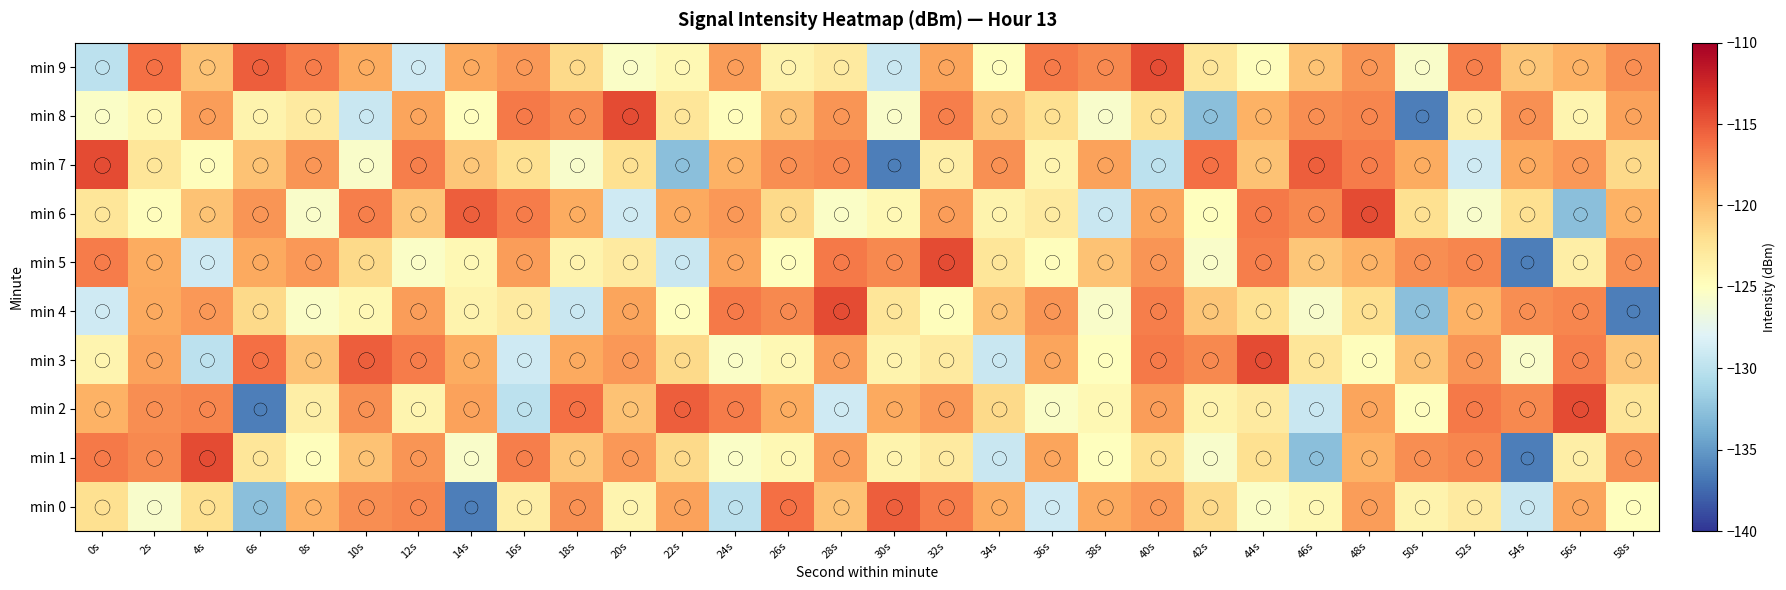

Reading right to left, list all the values displayed in this chart.

min 0: 58s=-124.9	56s=-118.6	54s=-129.2	52s=-123.0	50s=-123.9	48s=-118.2	46s=-124.4	44s=-125.4	42s=-121.6	40s=-118.1	38s=-118.9	36s=-128.9	34s=-119.0	32s=-116.8	30s=-115.4	28s=-120.3	26s=-116.2	24s=-129.9	22s=-118.5	20s=-124.0	18s=-117.6	16s=-123.4	14s=-136.5	12s=-117.2	10s=-117.5	8s=-119.3	6s=-132.7	4s=-122.2	2s=-125.7	0s=-122.1
min 1: 58s=-117.6	56s=-123.4	54s=-136.5	52s=-117.2	50s=-117.5	48s=-119.3	46s=-132.7	44s=-122.2	42s=-125.7	40s=-122.1	38s=-124.9	36s=-118.6	34s=-129.2	32s=-123.0	30s=-123.9	28s=-118.2	26s=-124.4	24s=-125.4	22s=-121.6	20s=-118.1	18s=-120.5	16s=-116.9	14s=-125.5	12s=-117.9	10s=-120.3	8s=-124.8	6s=-122.6	4s=-114.4	2s=-117.3	0s=-116.6
min 2: 58s=-122.6	56s=-114.4	54s=-117.3	52s=-116.6	50s=-124.9	48s=-118.6	46s=-129.2	44s=-123.0	42s=-123.9	40s=-118.2	38s=-124.4	36s=-125.4	34s=-121.6	32s=-118.1	30s=-118.9	28s=-128.9	26s=-119.0	24s=-116.8	22s=-115.4	20s=-120.3	18s=-116.2	16s=-129.9	14s=-118.5	12s=-124.0	10s=-117.6	8s=-123.4	6s=-136.5	4s=-117.2	2s=-117.5	0s=-119.3
min 3: 58s=-120.5	56s=-116.9	54s=-125.5	52s=-117.9	50s=-120.3	48s=-124.8	46s=-122.6	44s=-114.4	42s=-117.3	40s=-116.6	38s=-124.9	36s=-118.6	34s=-129.2	32s=-123.0	30s=-123.9	28s=-118.2	26s=-124.4	24s=-125.4	22s=-121.6	20s=-118.1	18s=-118.9	16s=-128.9	14s=-119.0	12s=-116.8	10s=-115.4	8s=-120.3	6s=-116.2	4s=-129.9	2s=-118.5	0s=-124.0
min 4: 58s=-136.5	56s=-117.2	54s=-117.5	52s=-119.3	50s=-132.7	48s=-122.2	46s=-125.7	44s=-122.1	42s=-120.5	40s=-116.9	38s=-125.5	36s=-117.9	34s=-120.3	32s=-124.8	30s=-122.6	28s=-114.4	26s=-117.3	24s=-116.6	22s=-124.9	20s=-118.6	18s=-129.2	16s=-123.0	14s=-123.9	12s=-118.2	10s=-124.4	8s=-125.4	6s=-121.6	4s=-118.1	2s=-118.9	0s=-128.9
min 5: 58s=-117.6	56s=-123.4	54s=-136.5	52s=-117.2	50s=-117.5	48s=-119.3	46s=-120.5	44s=-116.9	42s=-125.5	40s=-117.9	38s=-120.3	36s=-124.8	34s=-122.6	32s=-114.4	30s=-117.3	28s=-116.6	26s=-124.9	24s=-118.6	22s=-129.2	20s=-123.0	18s=-123.9	16s=-118.2	14s=-124.4	12s=-125.4	10s=-121.6	8s=-118.1	6s=-118.9	4s=-128.9	2s=-119.0	0s=-116.8
min 6: 58s=-119.3	56s=-132.7	54s=-122.2	52s=-125.7	50s=-122.1	48s=-114.4	46s=-117.3	44s=-116.6	42s=-124.9	40s=-118.6	38s=-129.2	36s=-123.0	34s=-123.9	32s=-118.2	30s=-124.4	28s=-125.4	26s=-121.6	24s=-118.1	22s=-118.9	20s=-128.9	18s=-119.0	16s=-116.8	14s=-115.4	12s=-120.5	10s=-116.9	8s=-125.5	6s=-117.9	4s=-120.3	2s=-124.8	0s=-122.6
min 7: 58s=-121.6	56s=-118.1	54s=-118.9	52s=-128.9	50s=-119.0	48s=-116.8	46s=-115.4	44s=-120.3	42s=-116.2	40s=-129.9	38s=-118.5	36s=-124.0	34s=-117.6	32s=-123.4	30s=-136.5	28s=-117.2	26s=-117.5	24s=-119.3	22s=-132.7	20s=-122.2	18s=-125.7	16s=-122.1	14s=-120.5	12s=-116.9	10s=-125.5	8s=-117.9	6s=-120.3	4s=-124.8	2s=-122.6	0s=-114.4
min 8: 58s=-118.5	56s=-124.0	54s=-117.6	52s=-123.4	50s=-136.5	48s=-117.2	46s=-117.5	44s=-119.3	42s=-132.7	40s=-122.2	38s=-125.7	36s=-122.1	34s=-120.5	32s=-116.9	30s=-125.5	28s=-117.9	26s=-120.3	24s=-124.8	22s=-122.6	20s=-114.4	18s=-117.3	16s=-116.6	14s=-124.9	12s=-118.6	10s=-129.2	8s=-123.0	6s=-123.9	4s=-118.2	2s=-124.4	0s=-125.4
min 9: 58s=-117.5	56s=-119.3	54s=-120.5	52s=-116.9	50s=-125.5	48s=-117.9	46s=-120.3	44s=-124.8	42s=-122.6	40s=-114.4	38s=-117.3	36s=-116.6	34s=-124.9	32s=-118.6	30s=-129.2	28s=-123.0	26s=-123.9	24s=-118.2	22s=-124.4	20s=-125.4	18s=-121.6	16s=-118.1	14s=-118.9	12s=-128.9	10s=-119.0	8s=-116.8	6s=-115.4	4s=-120.3	2s=-116.2	0s=-129.9